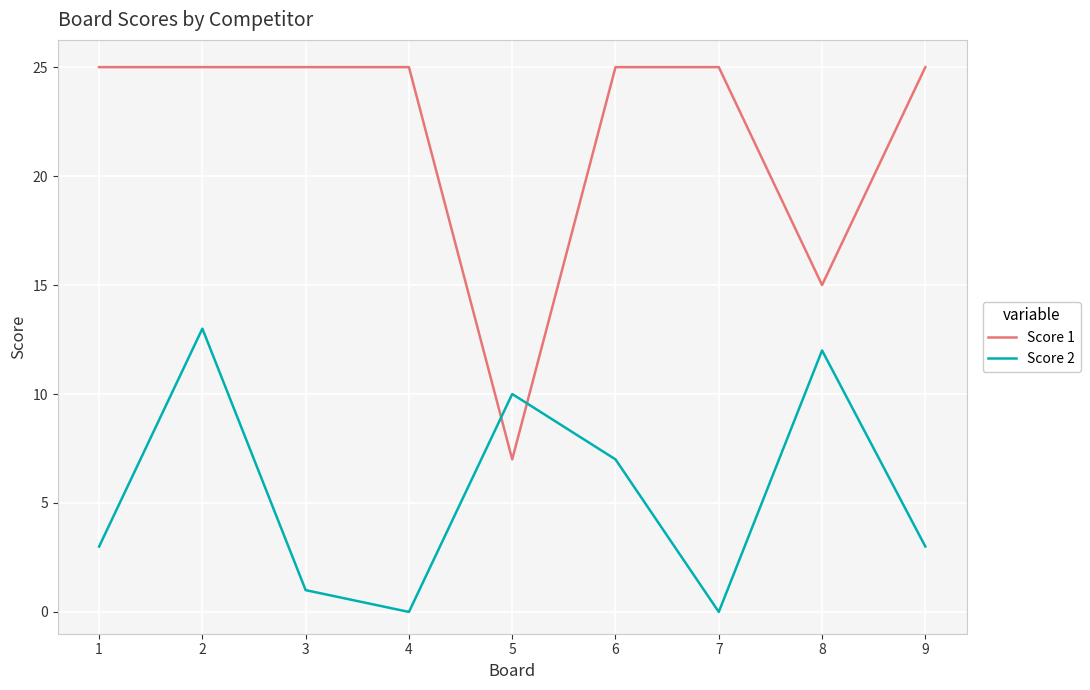

What is the sum of all Score 2 values?

49